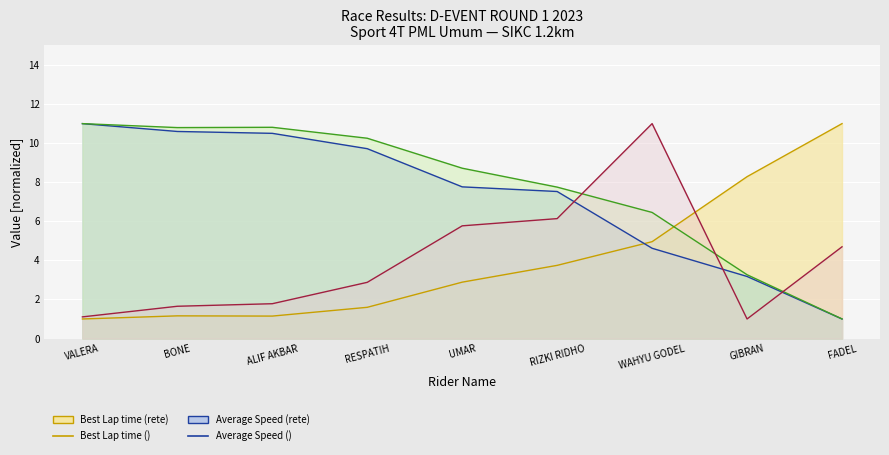

What is the difference between the maximum and second lowest values in the Best Speed line series?

7.7